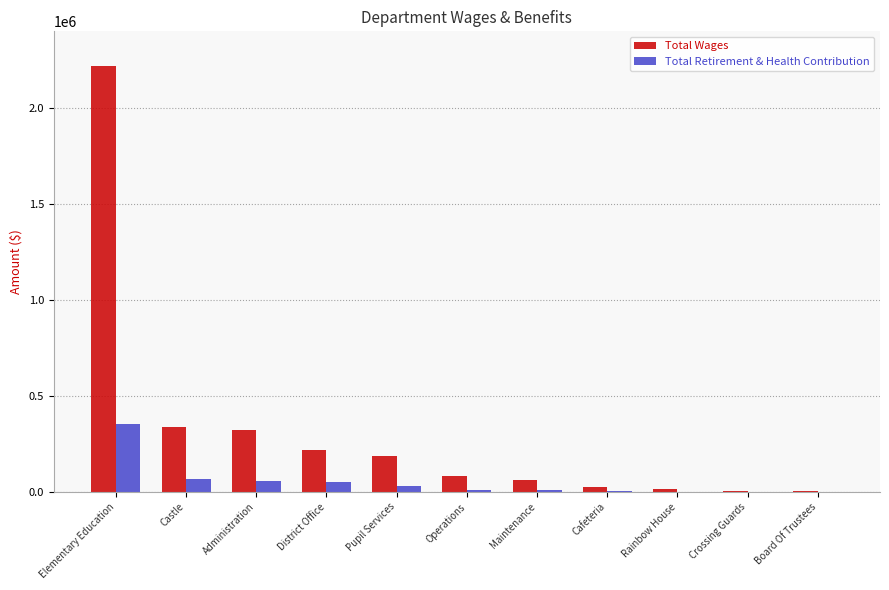

At which label does Total Retirement & Health Contribution reach its peak?

Elementary Education